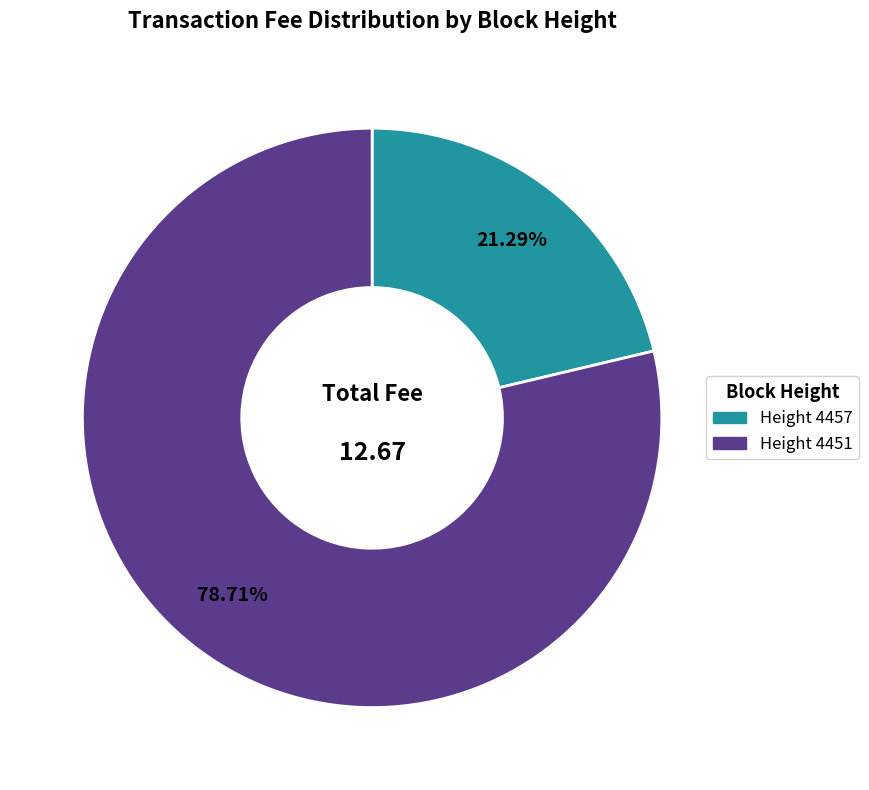

Is there any slice that represents more than half of the pie?

Yes